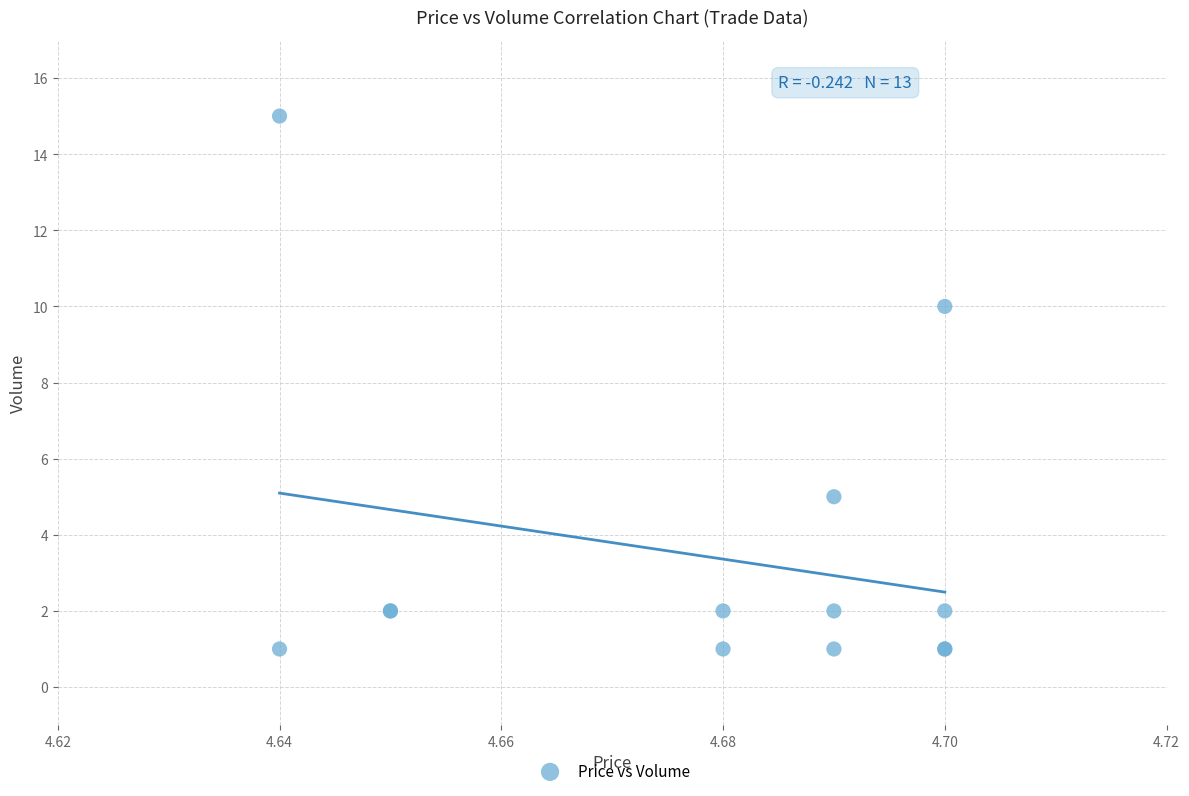

What Y value in the scatter plot is closest to 8?

10